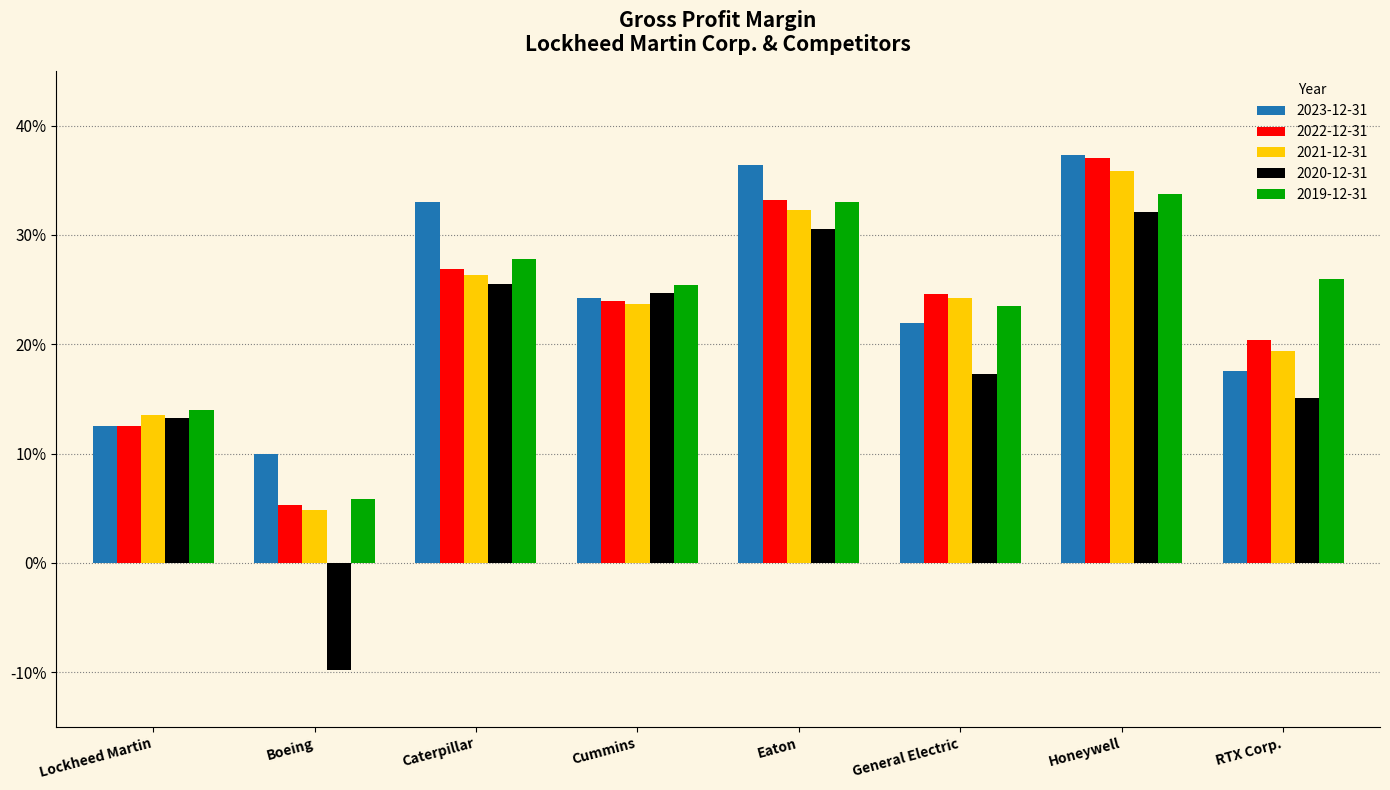

What is the difference between the highest and lowest values at Eaton?

0.1